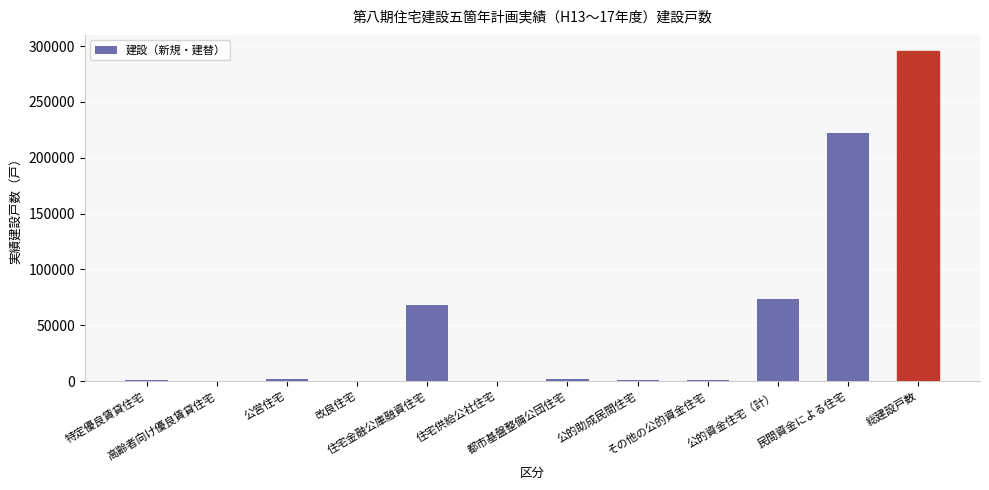

What is the greatest value displayed?

295193